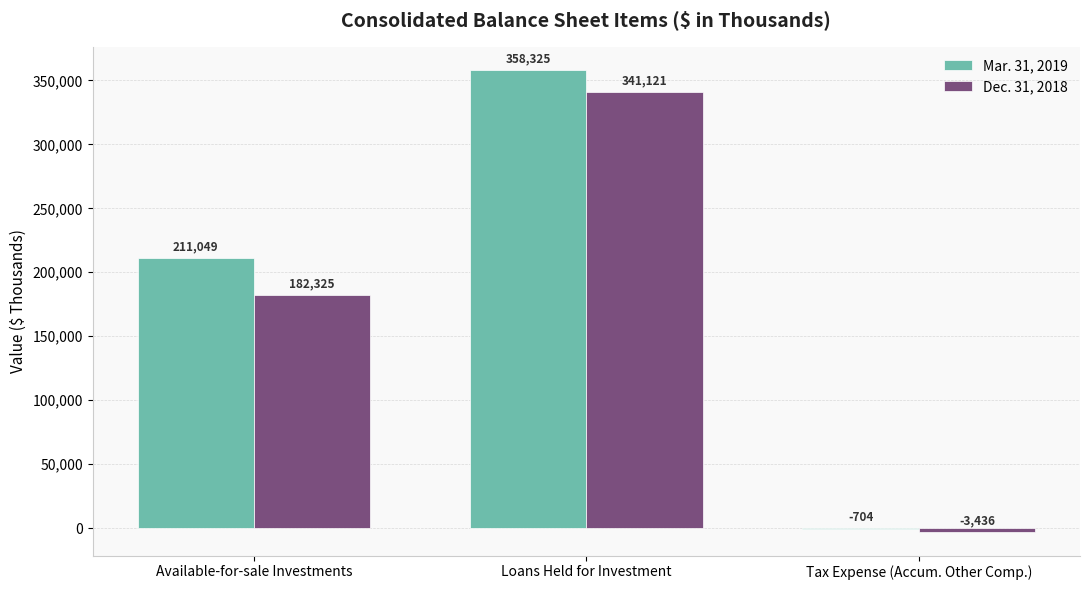

What is the approximate value of Mar. 31, 2019 at Tax Expense (Accum. Other Comp.), to the nearest 50?

-700